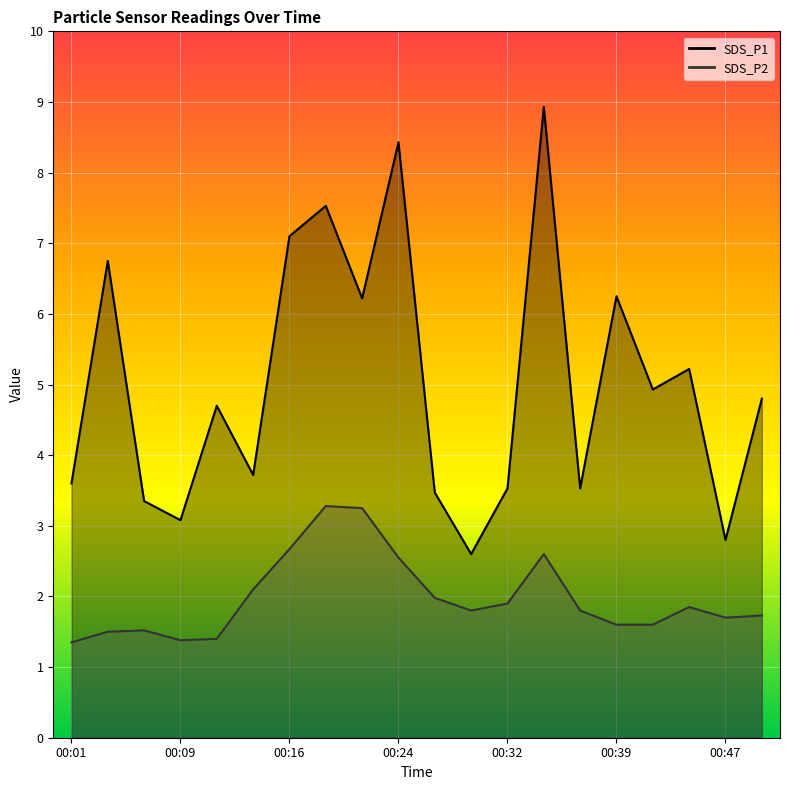

Reading left to right, extract all data points from this chart.

SDS_P1: 3.6	6.8	3.4	3.1	4.7	3.7	7.1	7.5	6.2	8.4	3.5	2.6	3.5	8.9	3.5	6.2	4.9	5.2	2.8	4.8
SDS_P2: 1.4	1.5	1.5	1.4	1.4	2.1	2.7	3.3	3.2	2.5	2.0	1.8	1.9	2.6	1.8	1.6	1.6	1.9	1.7	1.7